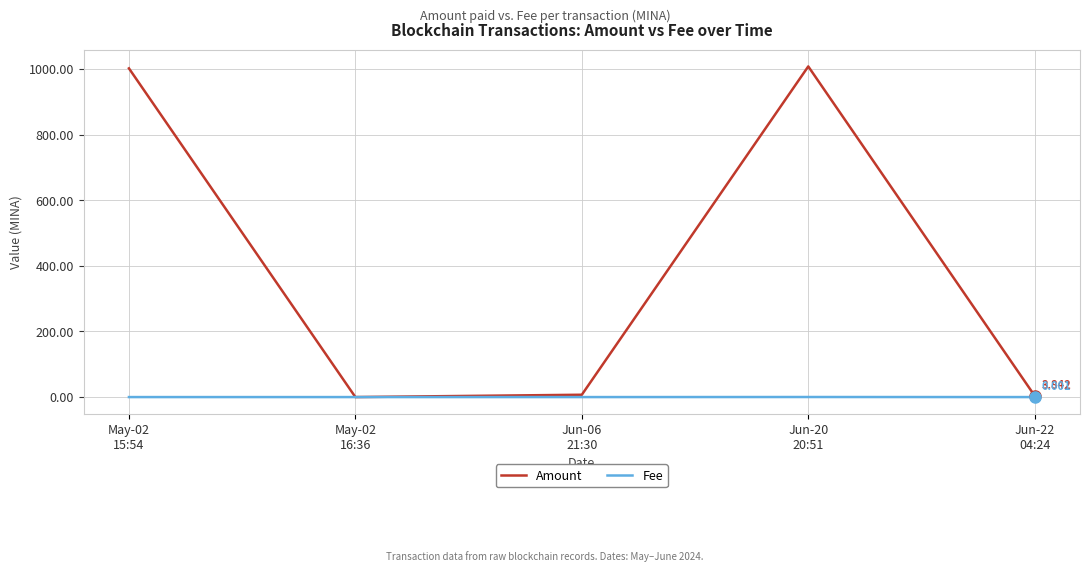

List the series in order of their overall mean, highest first.

Amount, Fee